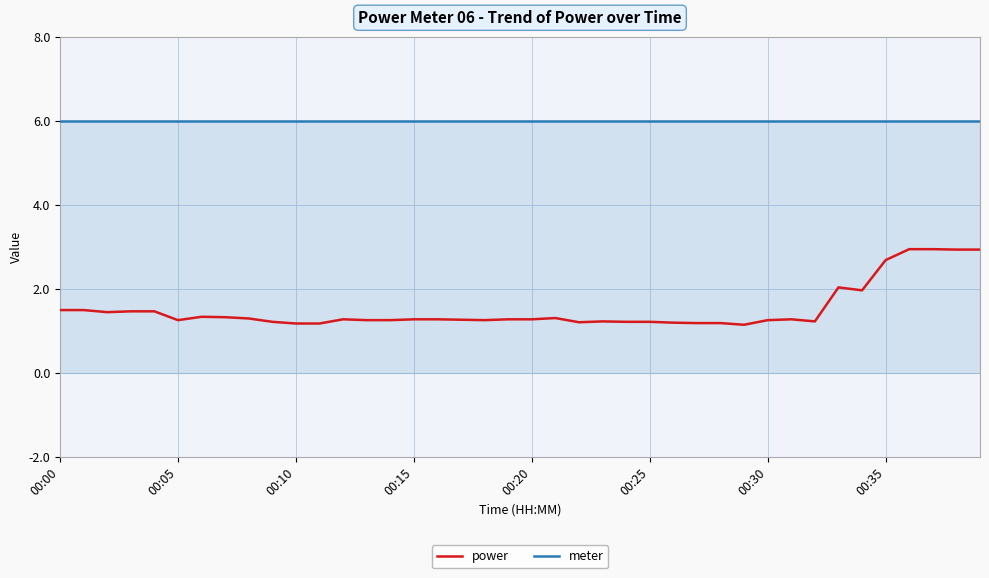

At how many categories does at least one series exceed 5?

40